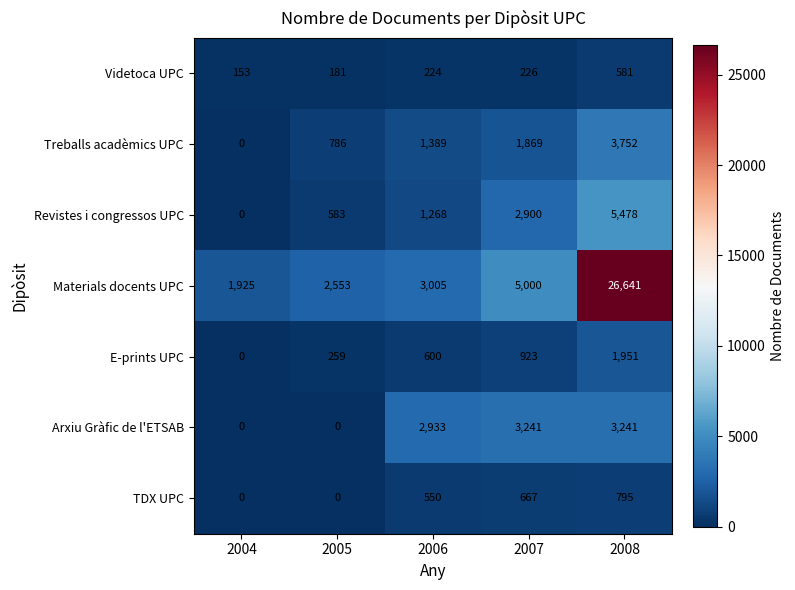

Which series has the widest spread of values?

Materials docents UPC